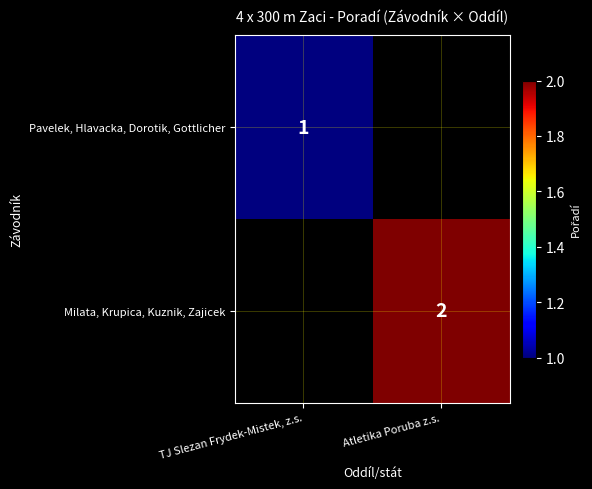

True or false: Milata, Krupica, Kuznik, Zajicek has a value of 1 at Atletika Poruba z.s..

False